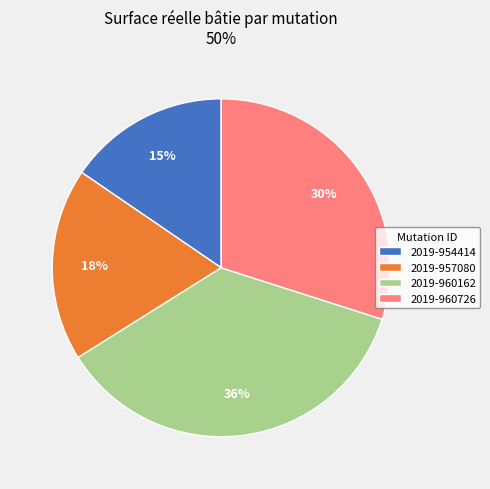

Is it true that 2019-954414 is 15% of the pie?

True